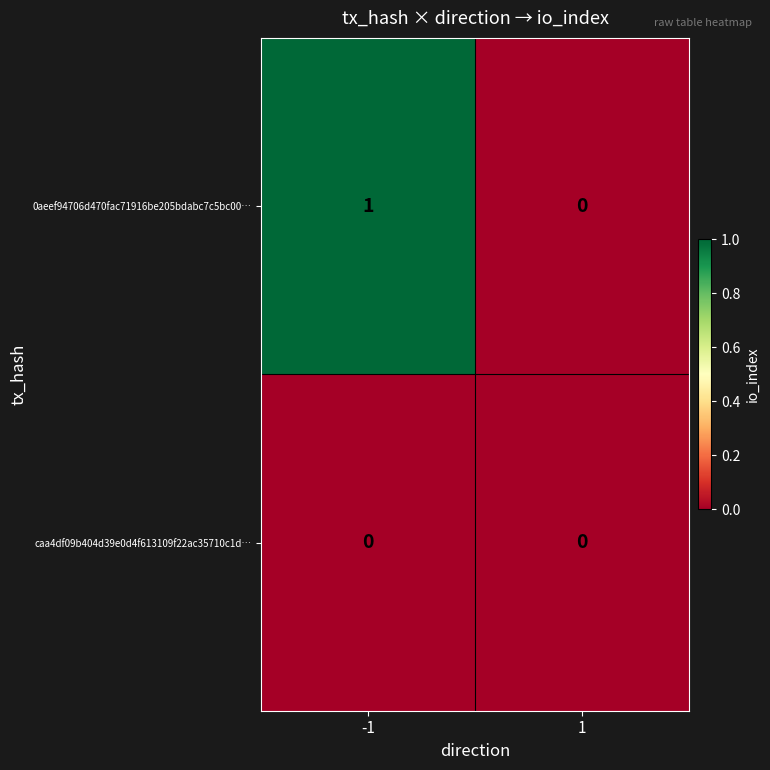

Which series has the largest total across all categories?

0aeef94706d470fac71916be205bdabc7c5bc00…